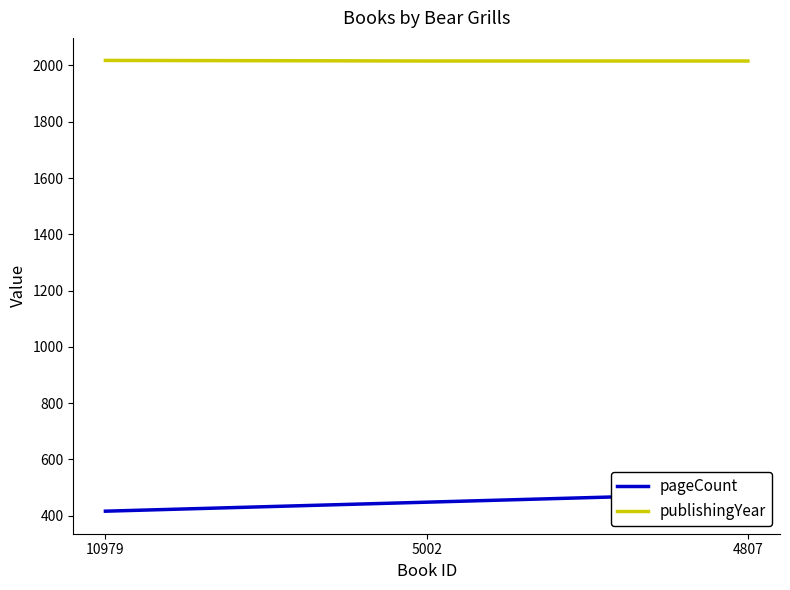

The value of pageCount at 4807 is 779. True or false?

False